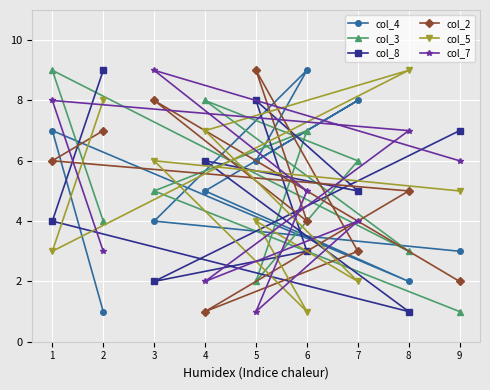

Between 4 and 7, which series saw the biggest shift?

col_5